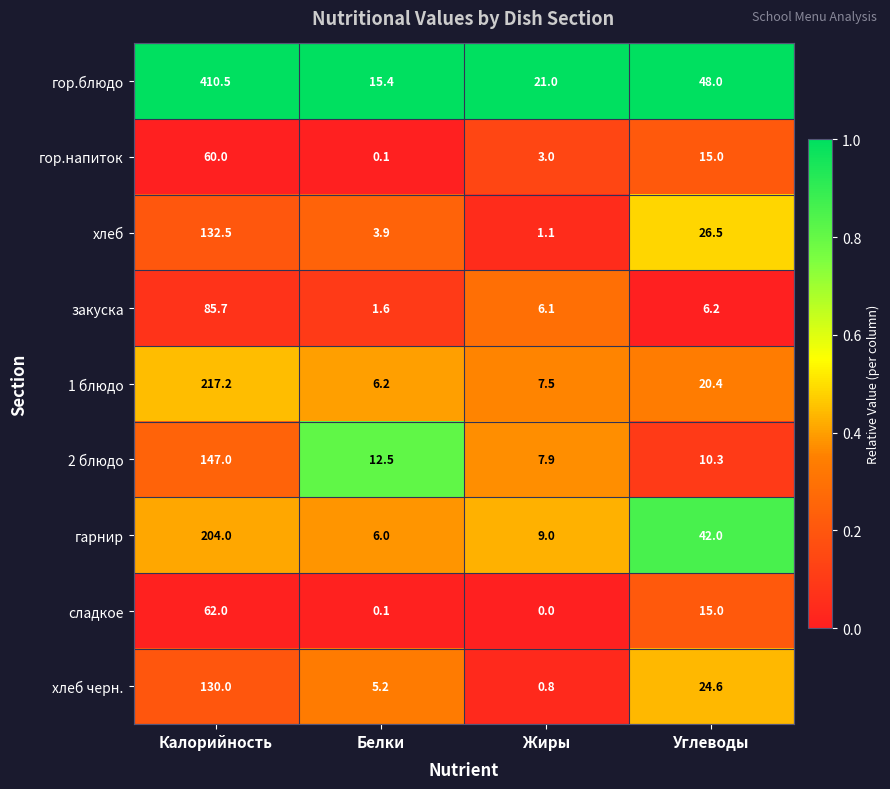

At Калорийность, list the series in order from largest to smallest.

гор.блюдо, 1 блюдо, гарнир, 2 блюдо, хлеб, хлеб черн., закуска, сладкое, гор.напиток